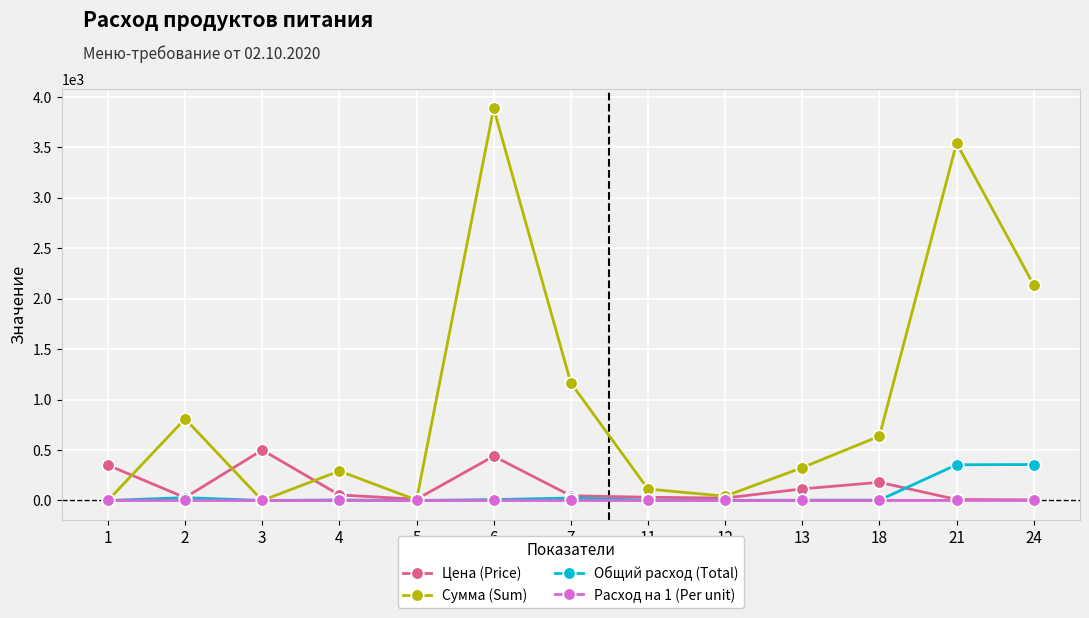

True or false: Цена (Price) has more than 0 interior local peaks.

True